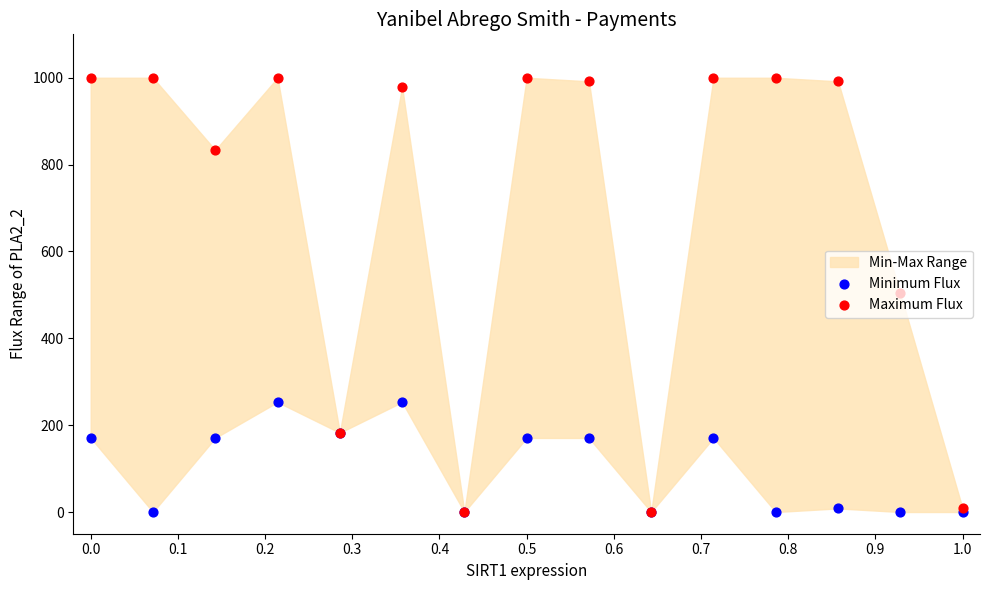

Which series reaches the minimum Y coordinate?

Minimum Flux